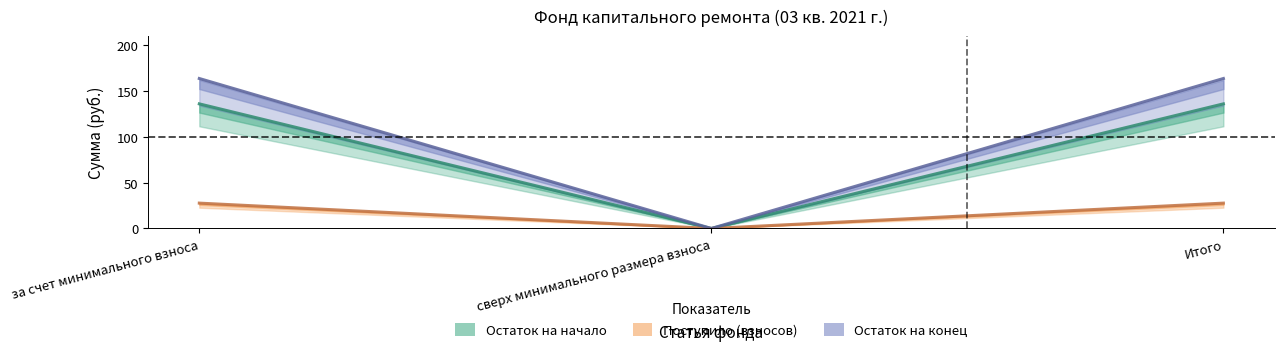

How many distinct data groups are displayed?

3